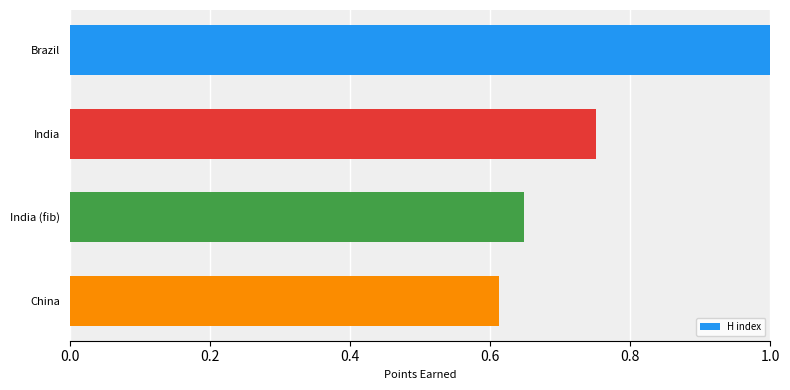

Rank the categories by value from highest to lowest.

Brazil, India, India (fib), China